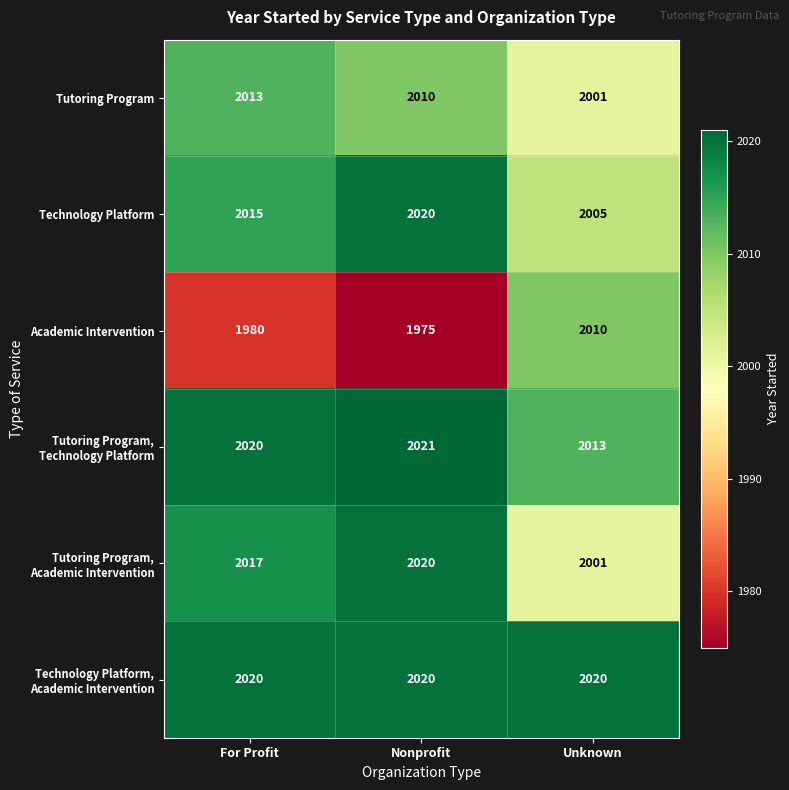

At which category is the sum across all series the highest?

Nonprofit